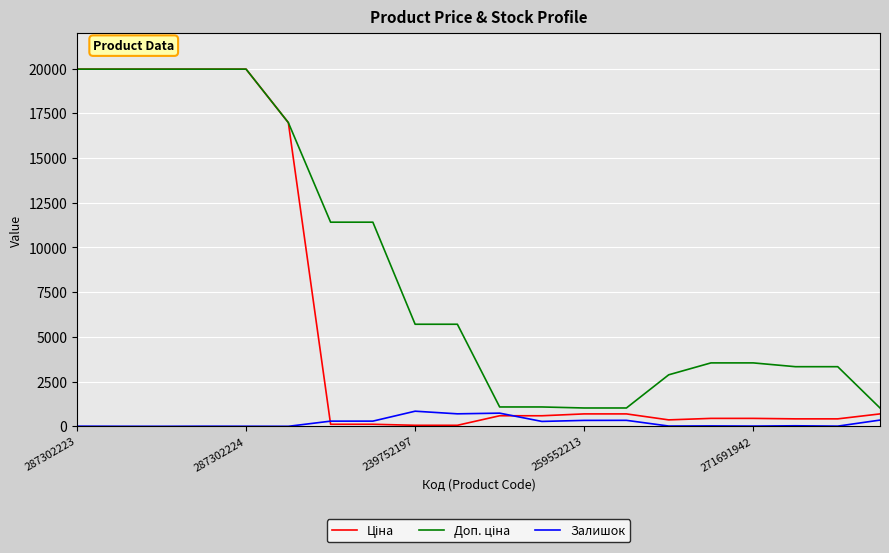

What is the greatest value displayed?

19964.2